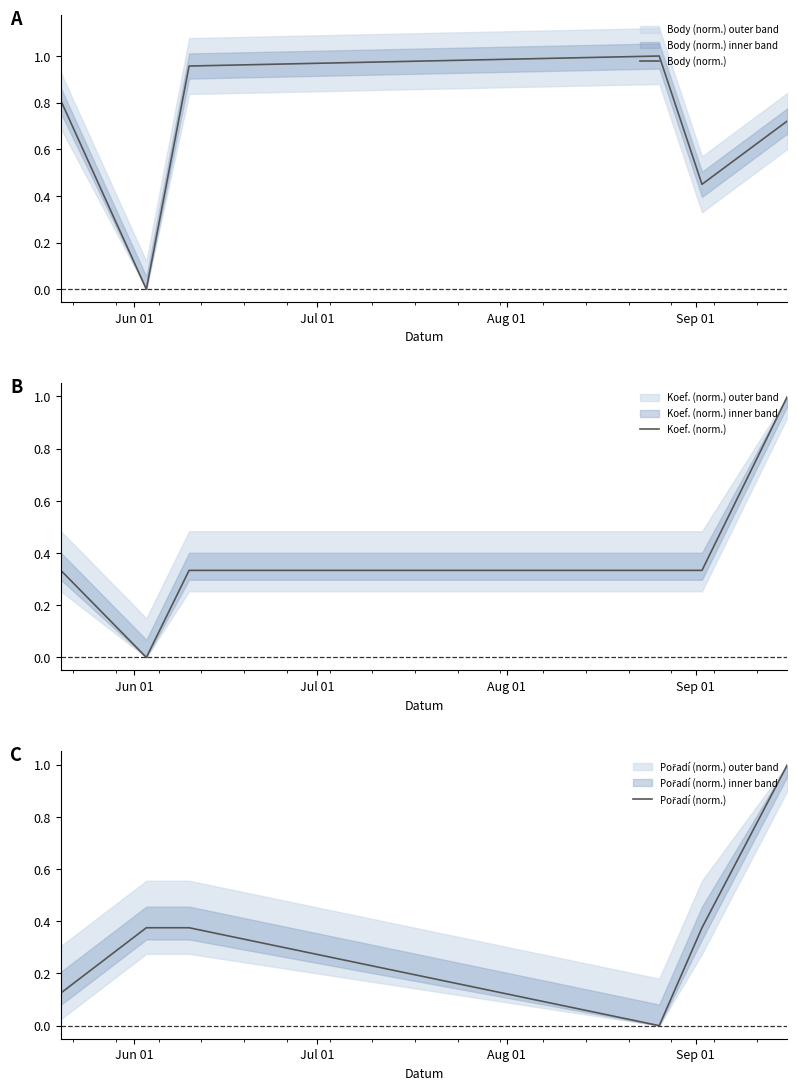

Rank the series by their maximum value, from highest to lowest.

Body (norm.), Koef. (norm.), Pořadí (norm.)